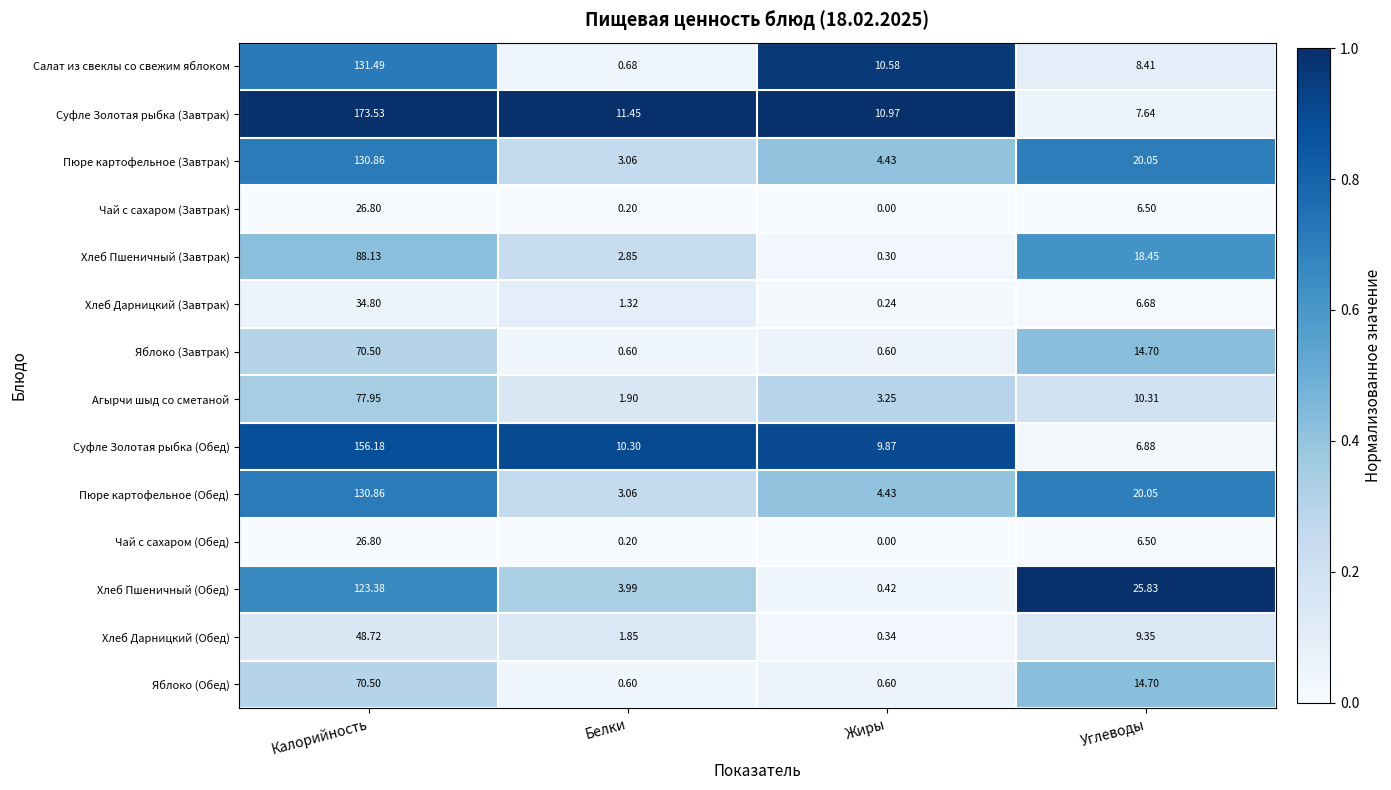

Which series has the widest spread of values?

Суфле Золотая рыбка (Завтрак)